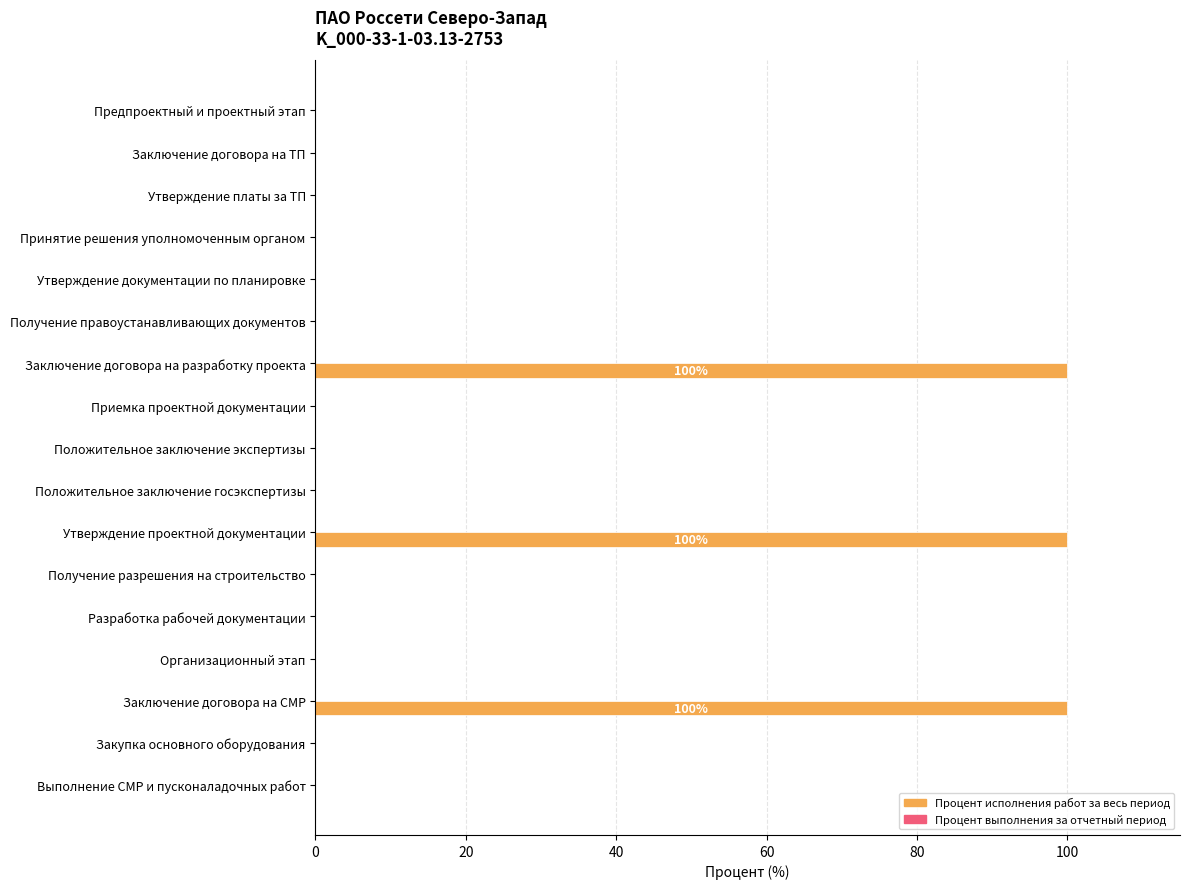

What is the greatest value displayed?

100